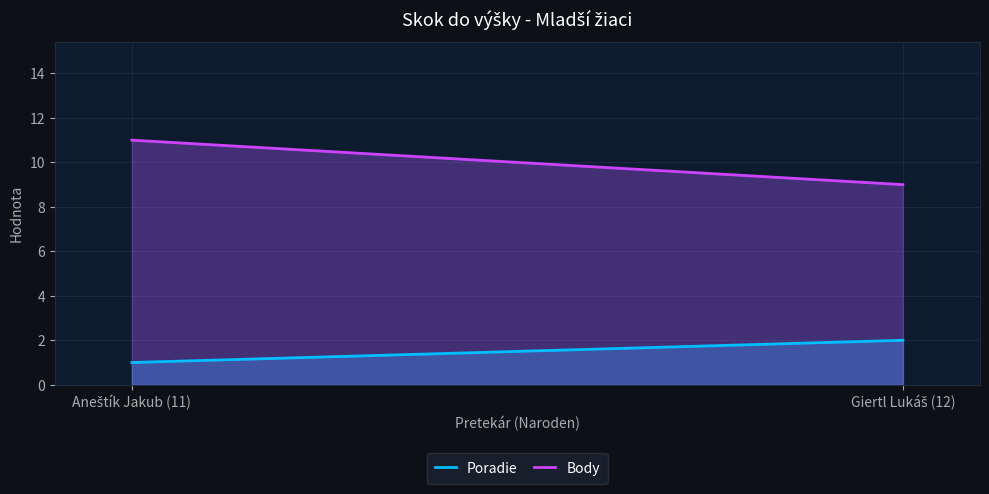

What is the difference between the maximum and minimum values in the Poradie series?

1.0